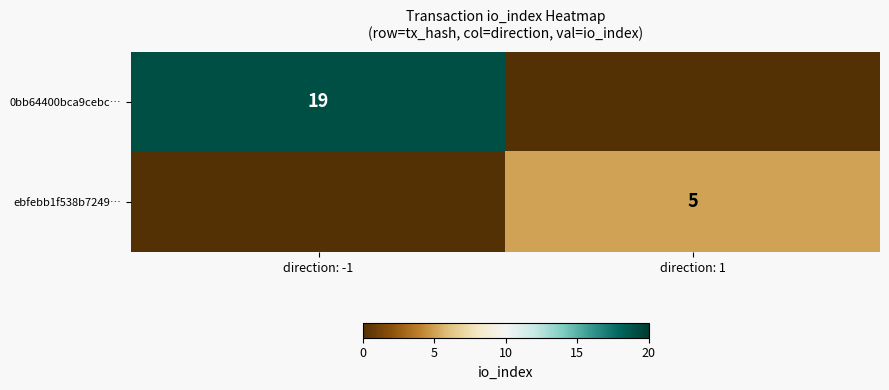

Is it true that 0bb64400bca9cebc… equals 19 at direction: -1?

True